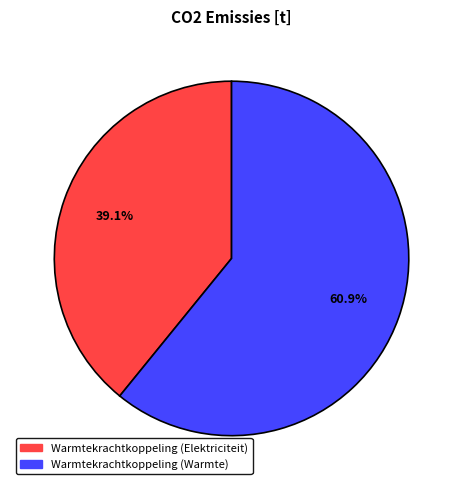

Do Warmtekrachtkoppeling (Elektriciteit) and Warmtekrachtkoppeling (Warmte) together represent more than half of the pie?

Yes